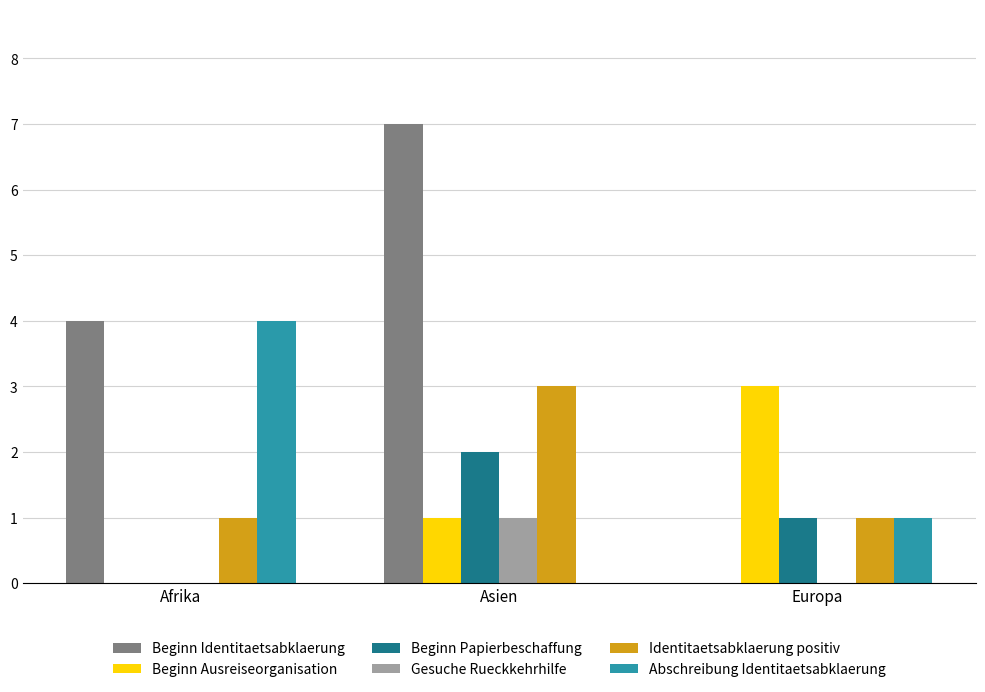

Count the number of categories in the chart.

3